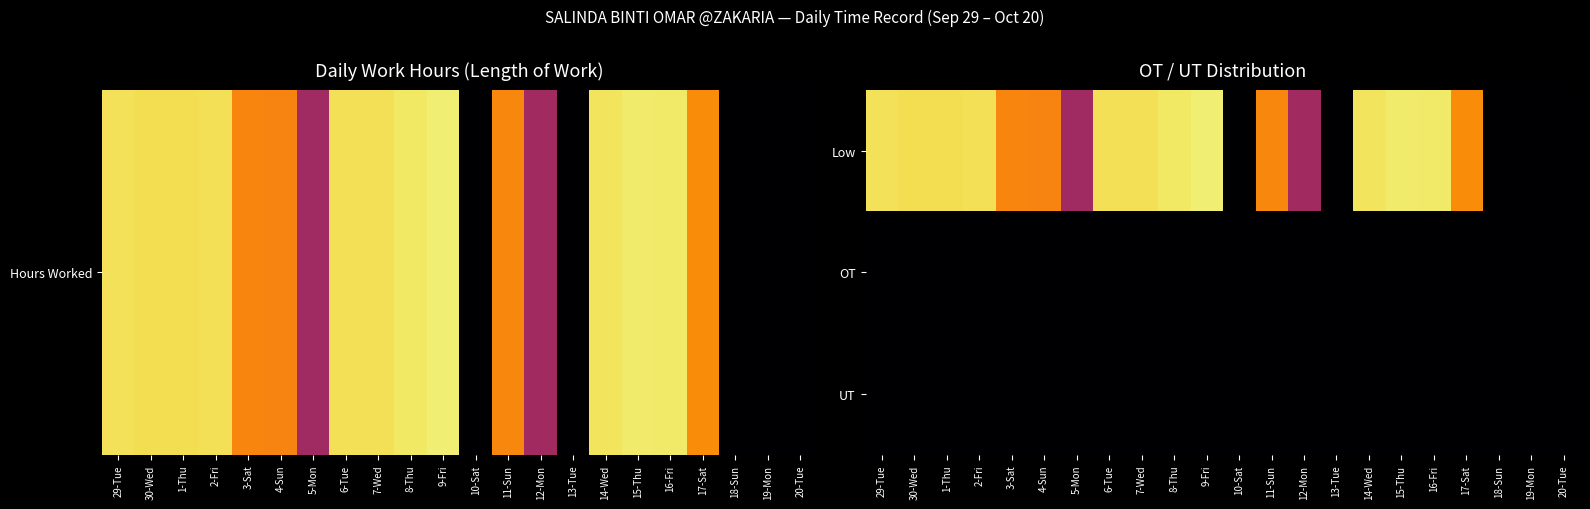

Which series changed the most between 1-Thu and 16-Fri?

Low